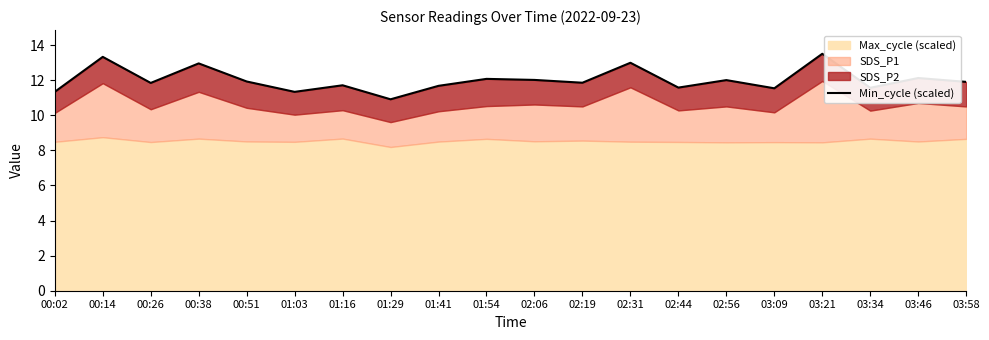

List the labels in order of value, largest first.

03:21, 00:14, 02:31, 00:38, 03:46, 01:54, 02:06, 02:56, 00:51, 03:58, 02:19, 00:26, 01:16, 01:41, 02:44, 03:34, 03:09, 00:02, 01:03, 01:29